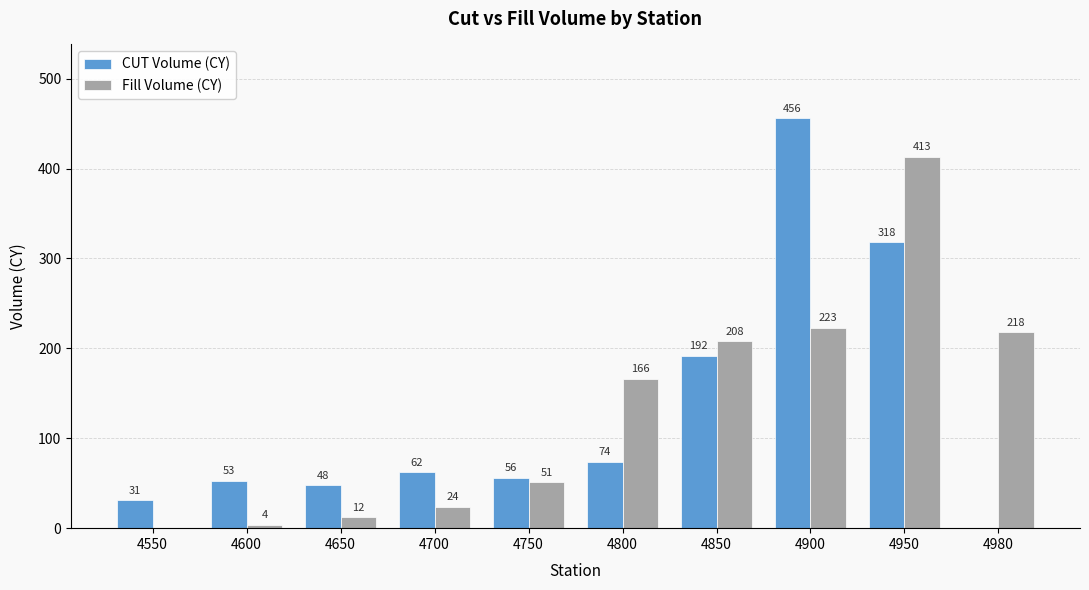

Which series has the largest total across all categories?

Fill Volume (CY)